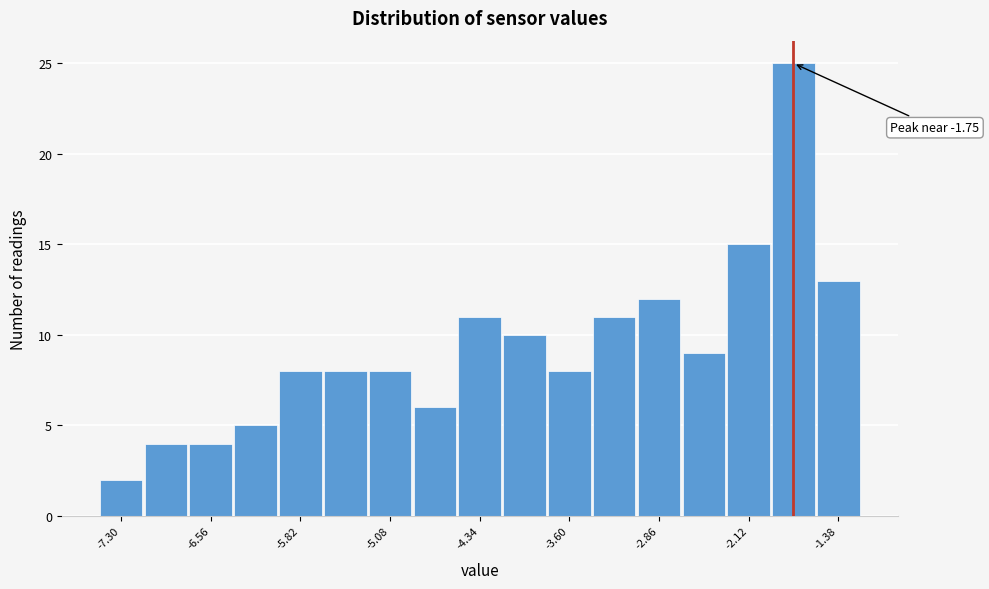

Around what value on the x-axis is the tallest bar? Give the approximate position of its centre, as read against the axis.

-1.7